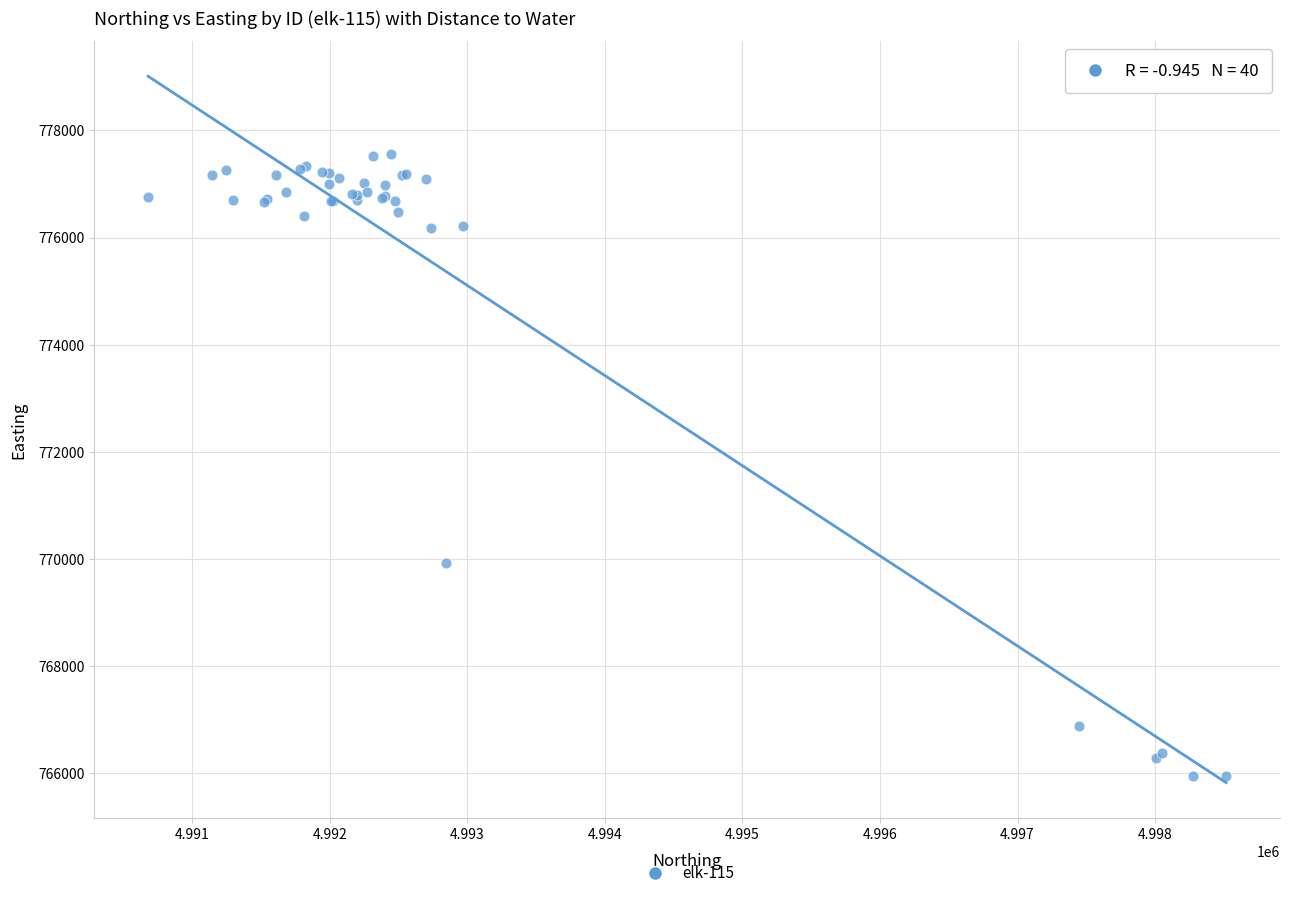

What Y value in the scatter plot is closest to 771753?

769928